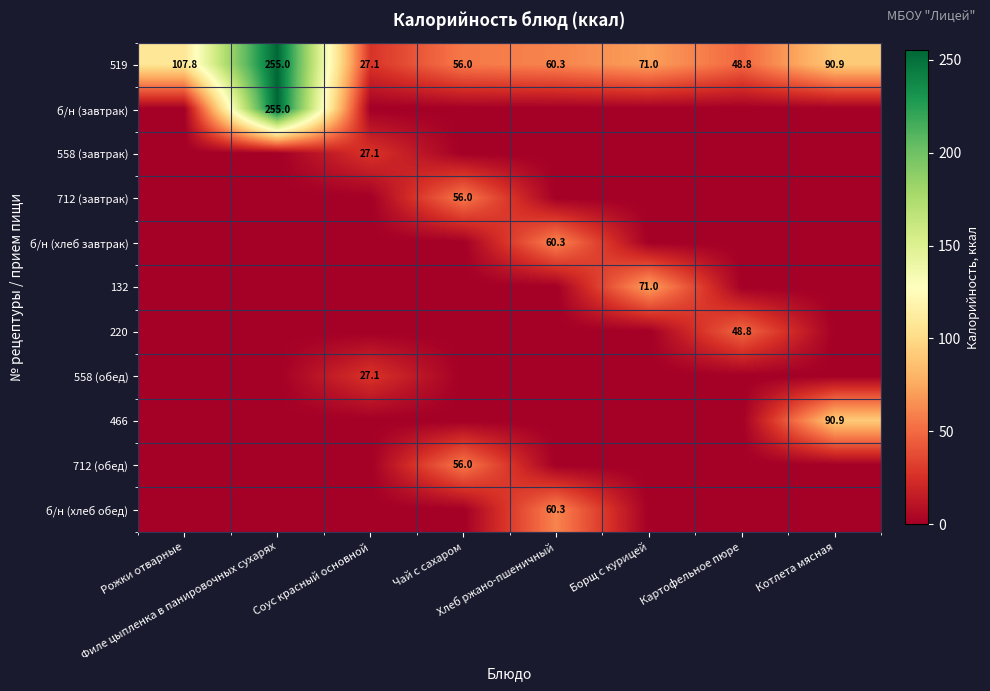

What is the sum of the 519 values at Борщ с курицей and Картофельное пюре?

119.8